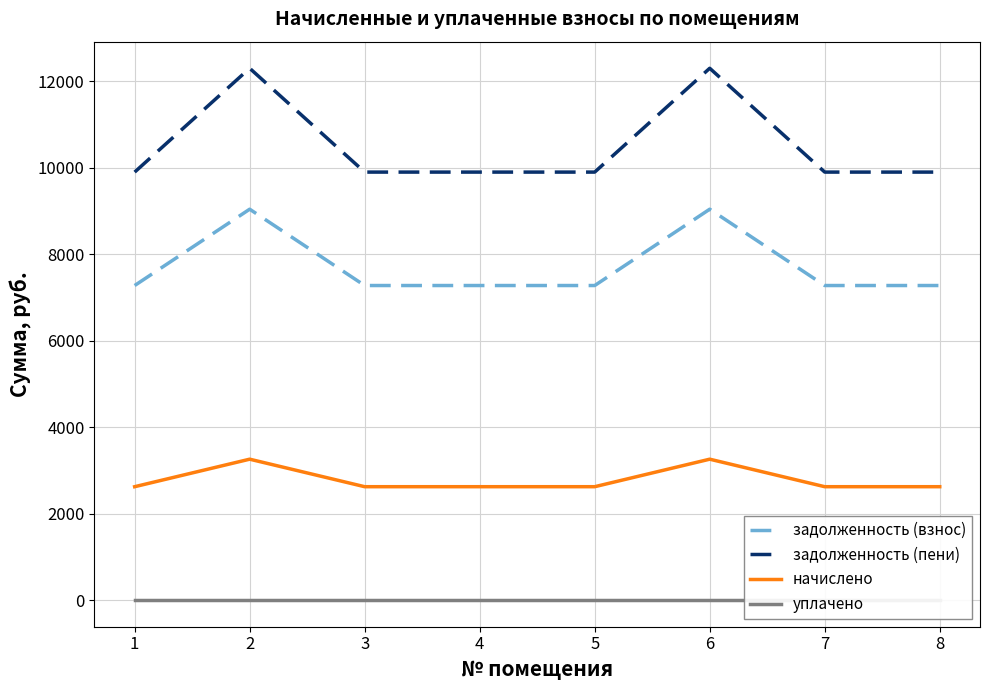

What is the value of the начислено point at the 6th from the left?

3261.1